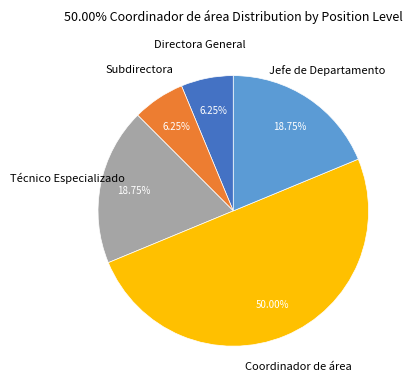

How many segments does this pie chart have?

5